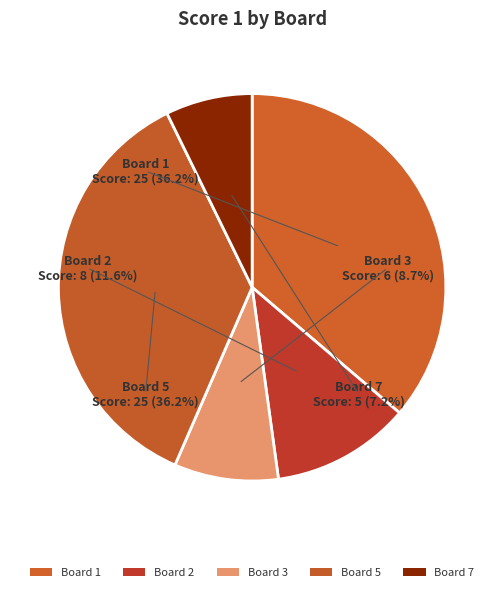

Which category has the biggest portion of the pie?

Board 1